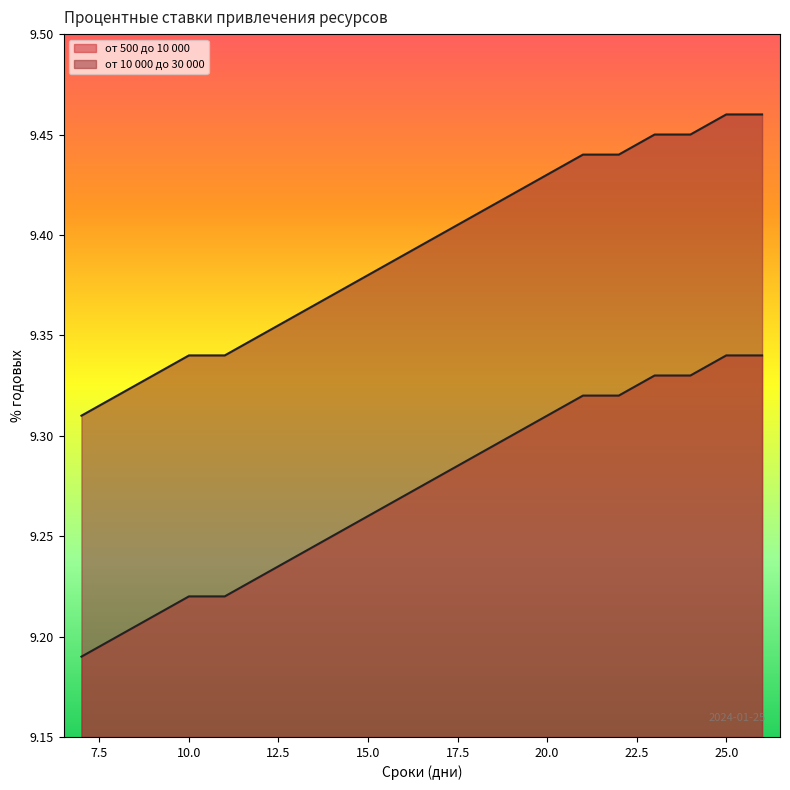

What is the spread (max minus min) of values at 7?

0.1